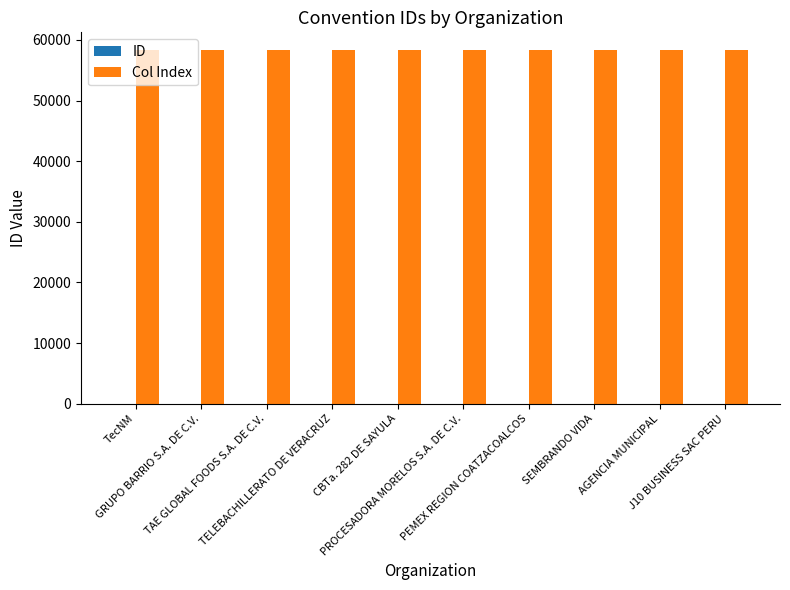

Are the bars horizontal?

No